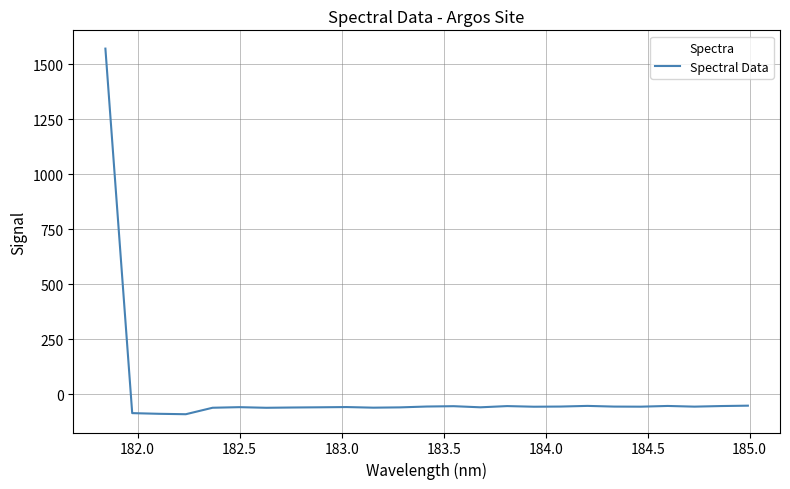

True or false: the data has more than 1 interior local peaks.

True